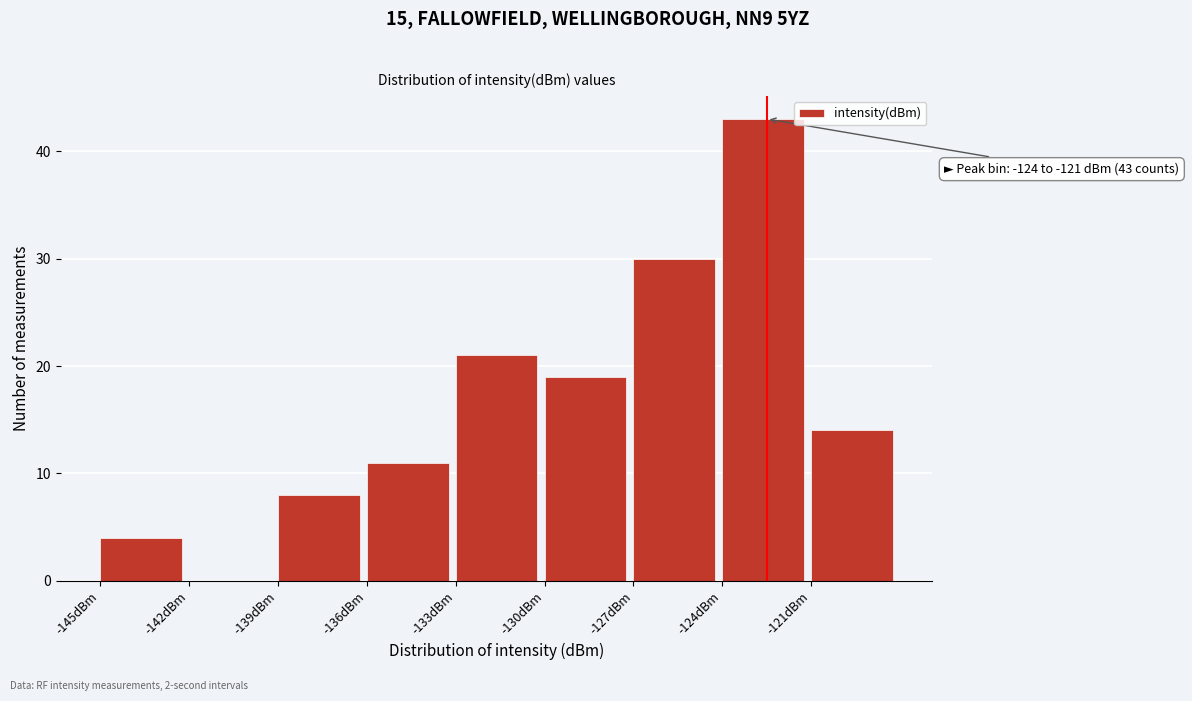

Which range on the x-axis has the tallest bar?

-124 to -121